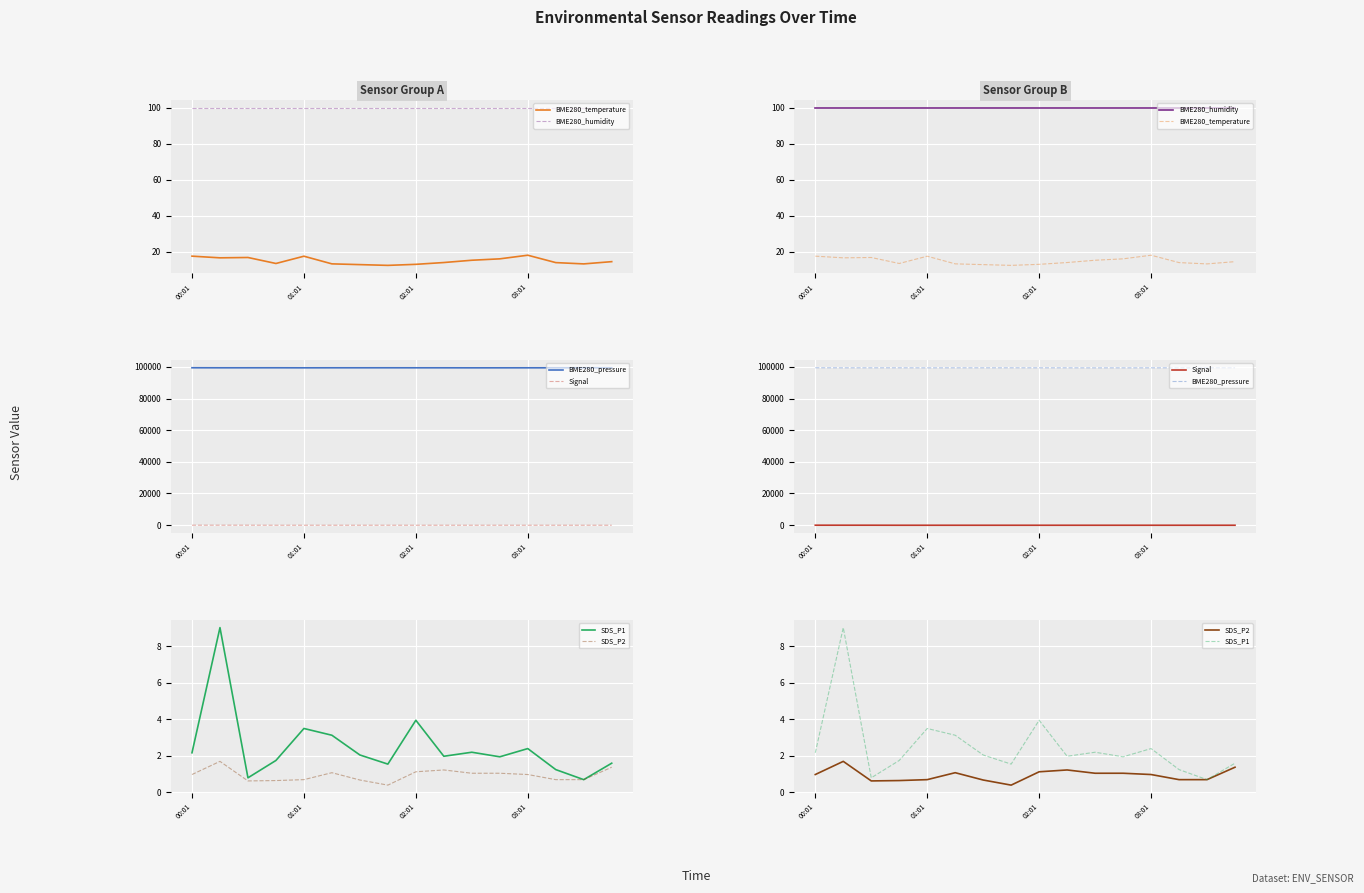

Where is the first local minimum for Signal?

03:01